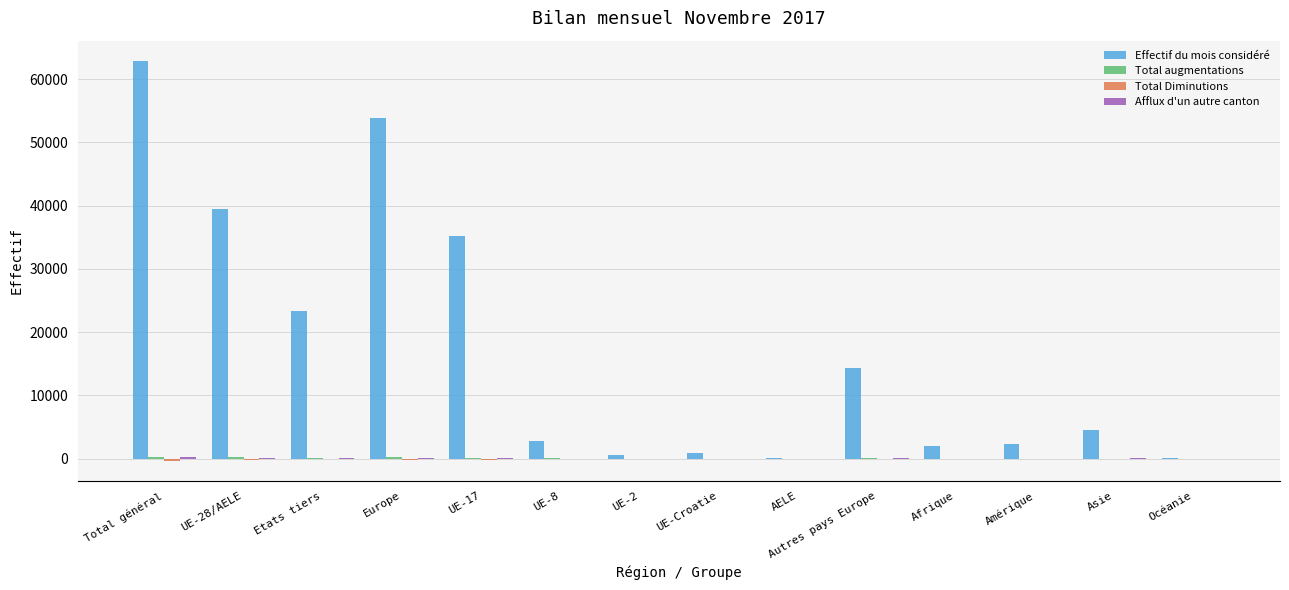

Where does the Effectif du mois considéré series first go above 4575?

Total général